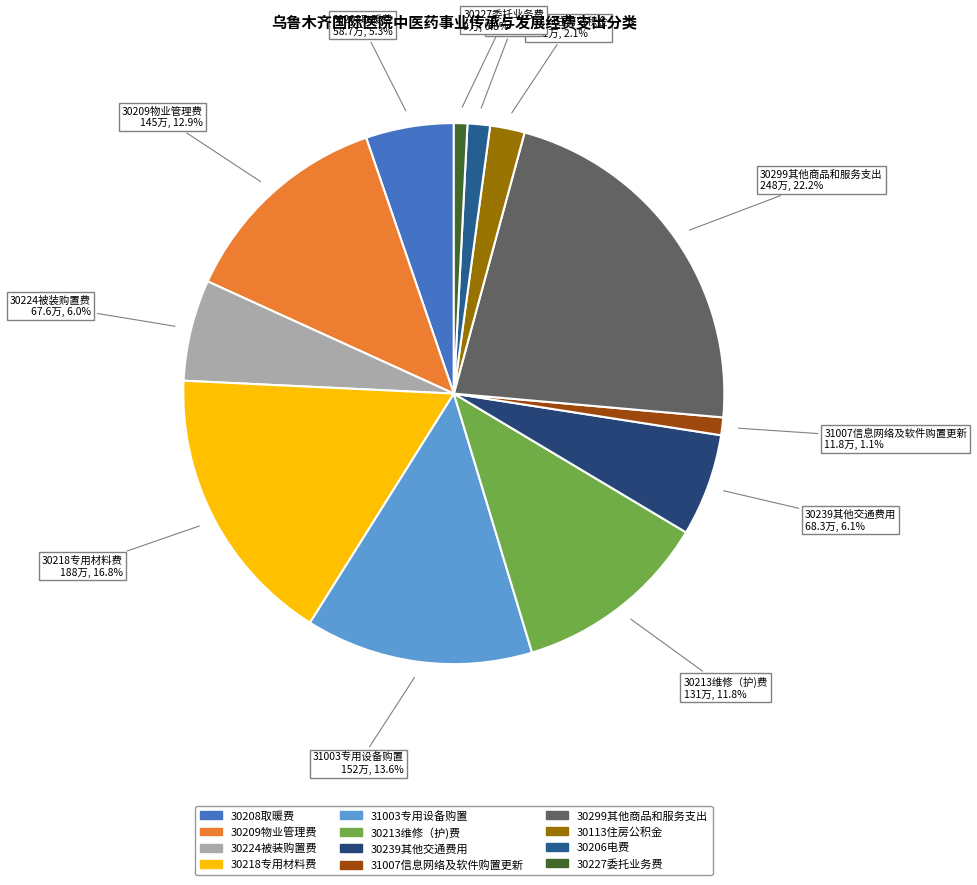

To the nearest percent, what percentage of the pie is 30299其他商品和服务支出?

22%